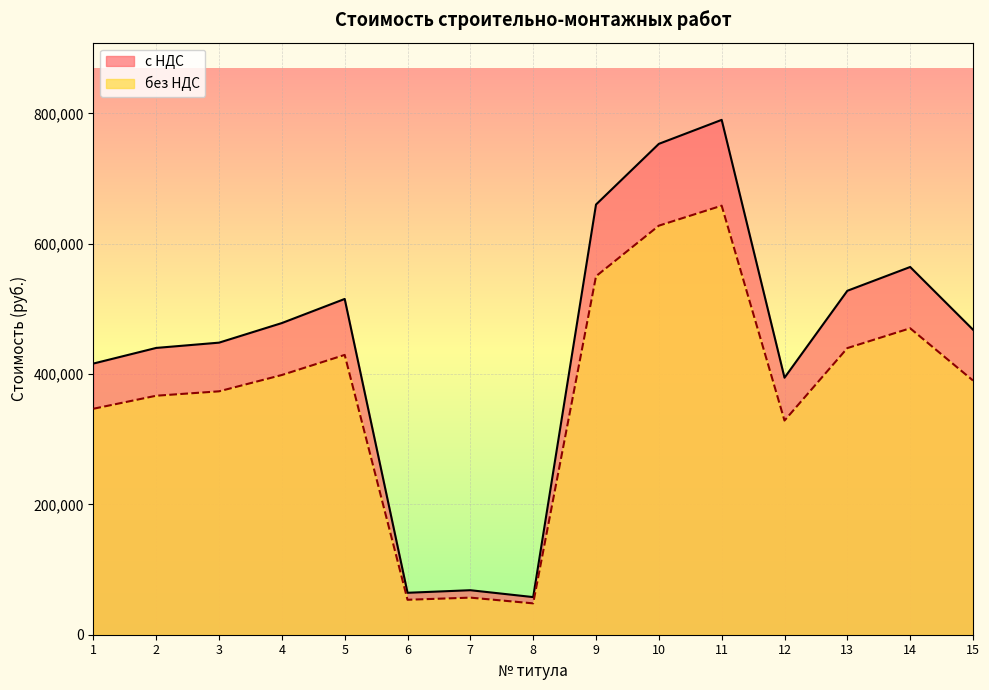

List the series in order of their overall mean, lowest first.

без НДС, с НДС